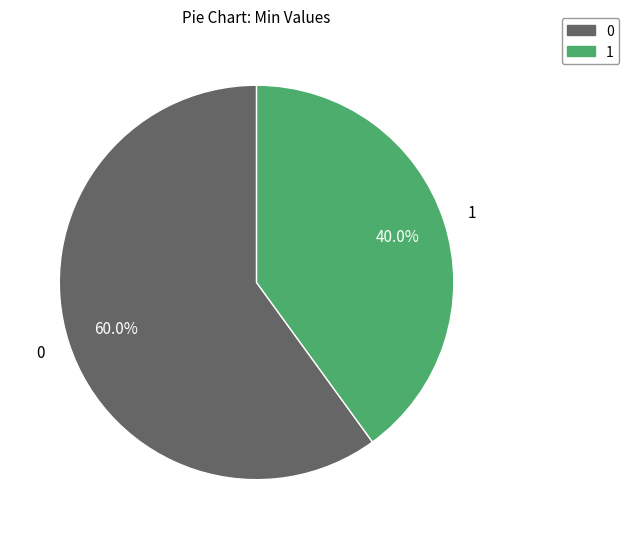

To the nearest percent, what is the average slice percentage?

50%